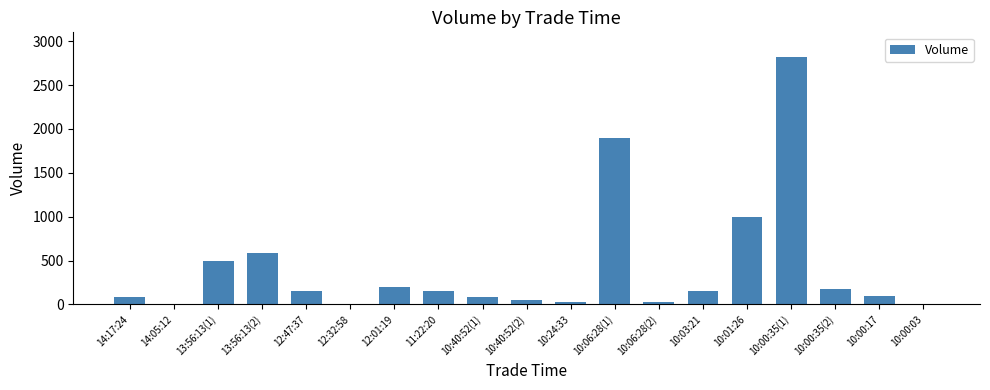

Which category has the highest value across all series?

10:00:35(1)